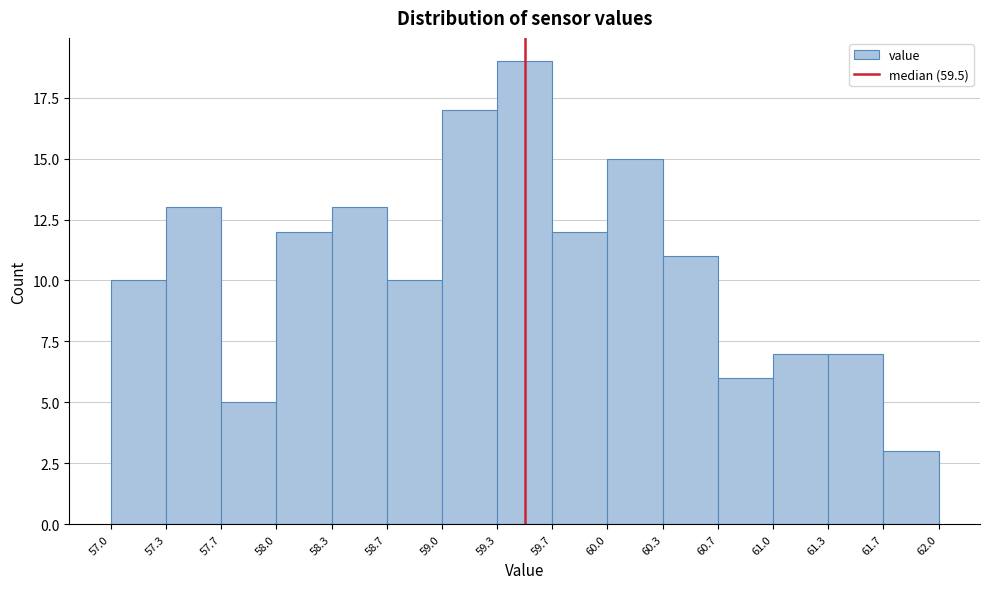

Reading left to right, transcribe this chart: for each bar, give the range it covers on the x-axis and its height. The values are not printed on the chart, so give them approximately, as read against the axis.

57.0 to 57.3: 10
57.3 to 57.7: 13
57.7 to 58.0: 5
58.0 to 58.3: 12
58.3 to 58.7: 13
58.7 to 59.0: 10
59.0 to 59.3: 17
59.3 to 59.7: 19
59.7 to 60.0: 12
60.0 to 60.3: 15
60.3 to 60.7: 11
60.7 to 61.0: 6
61.0 to 61.3: 7
61.3 to 61.7: 7
61.7 to 62.0: 3